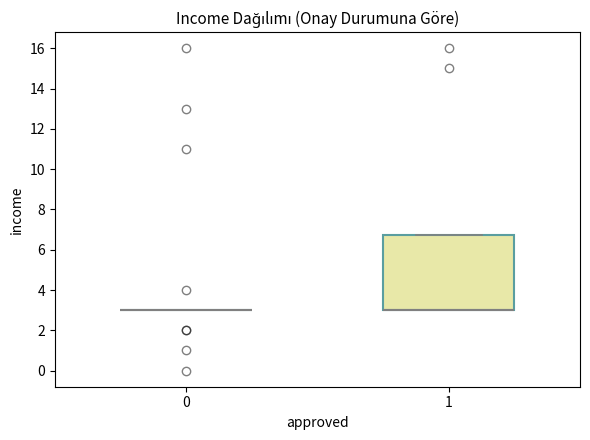

Comparing the boxes themselves (not the whiskers), which one is the tallest?

1